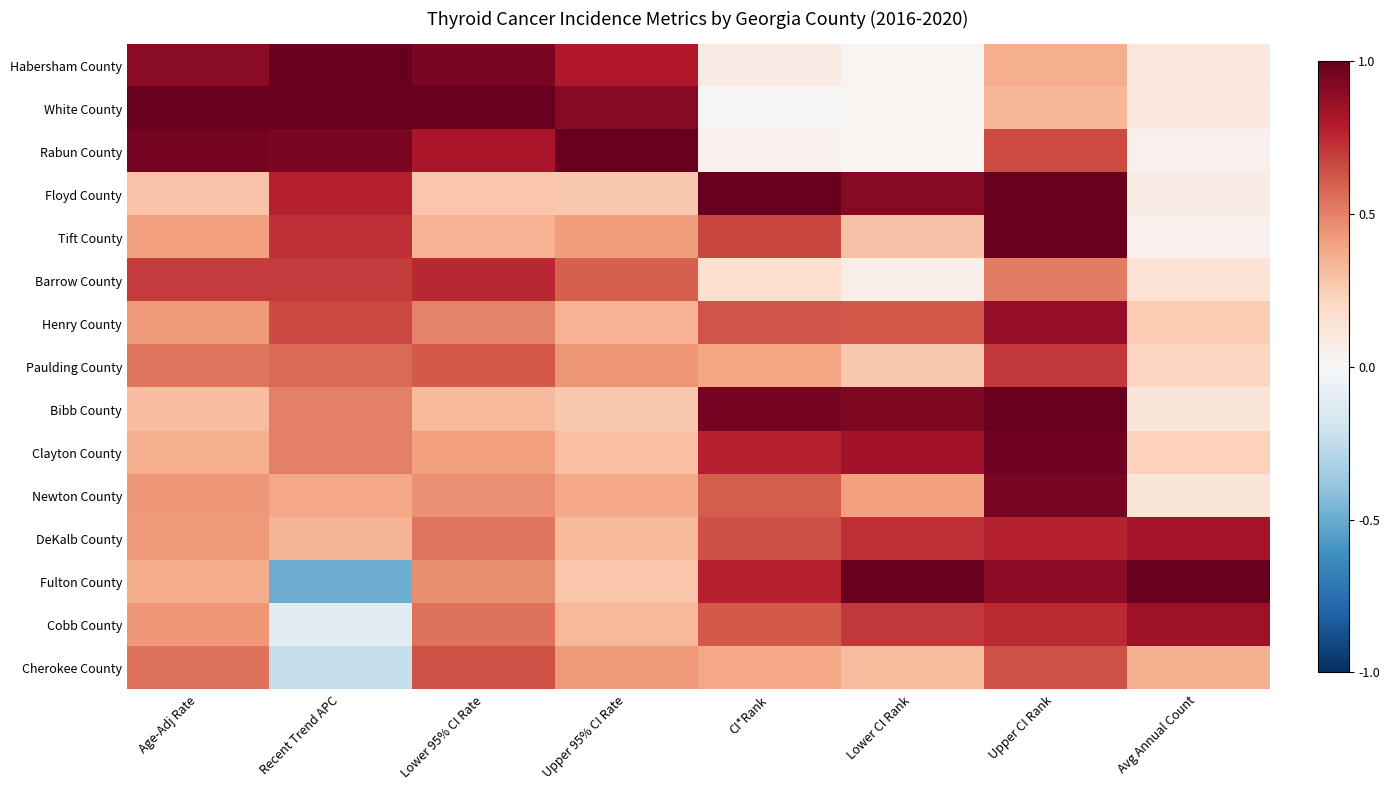

Which has a higher value, CI*Rank or Recent Trend APC?

Recent Trend APC